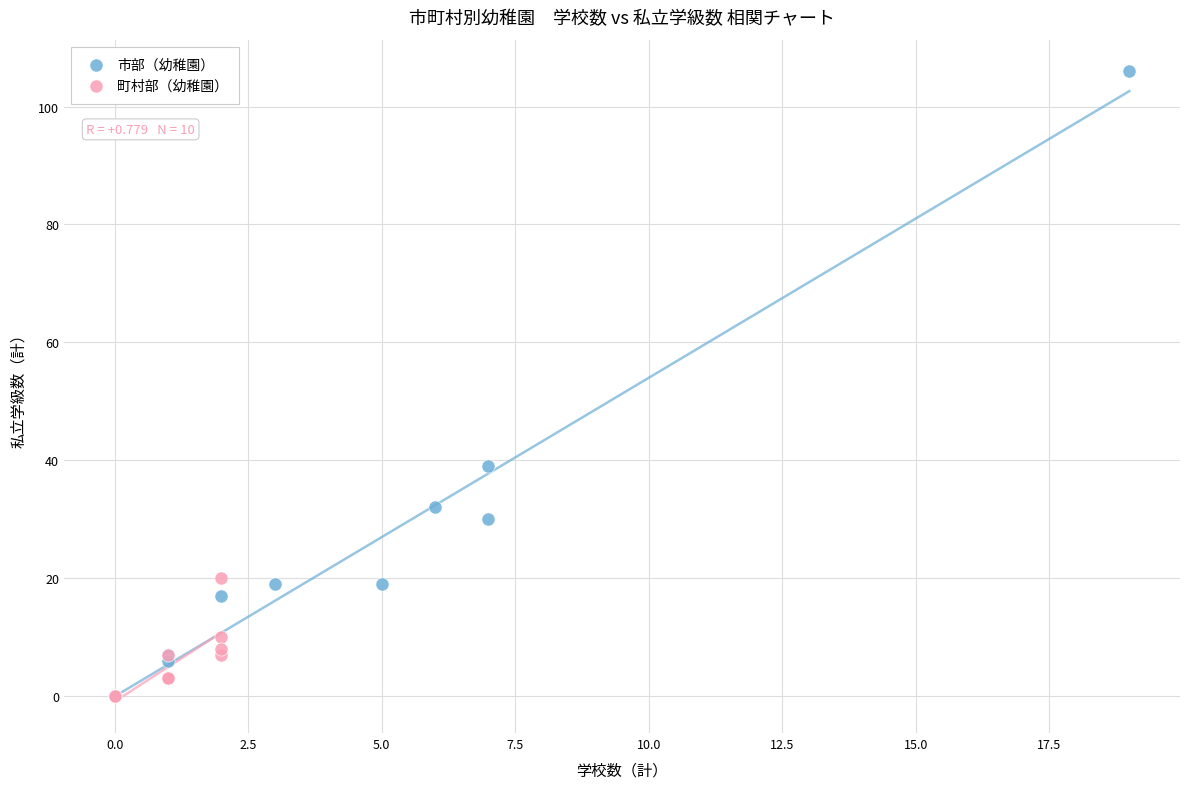

Which series contains the highest Y value?

市部（幼稚園）